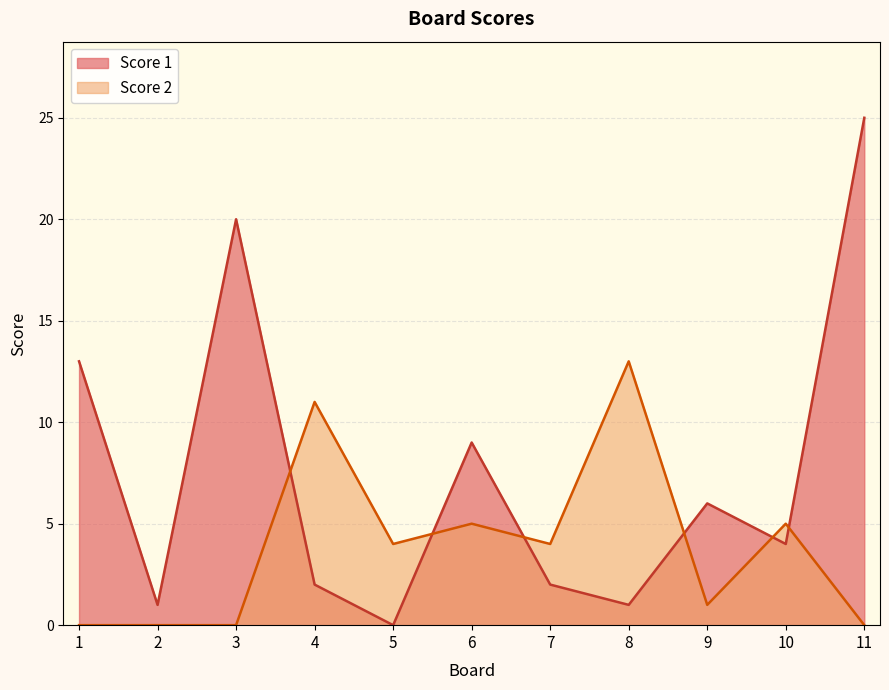

What is the average value of the Score 1 series?

8